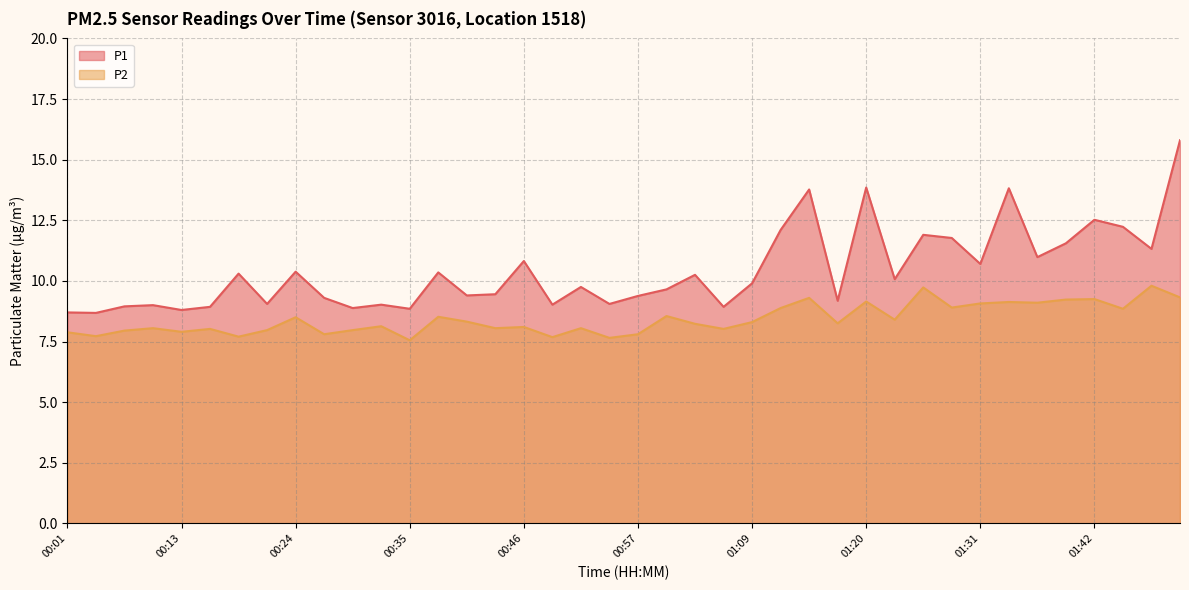

What is the difference between the P2 values at 01:48 and 01:40?

0.6